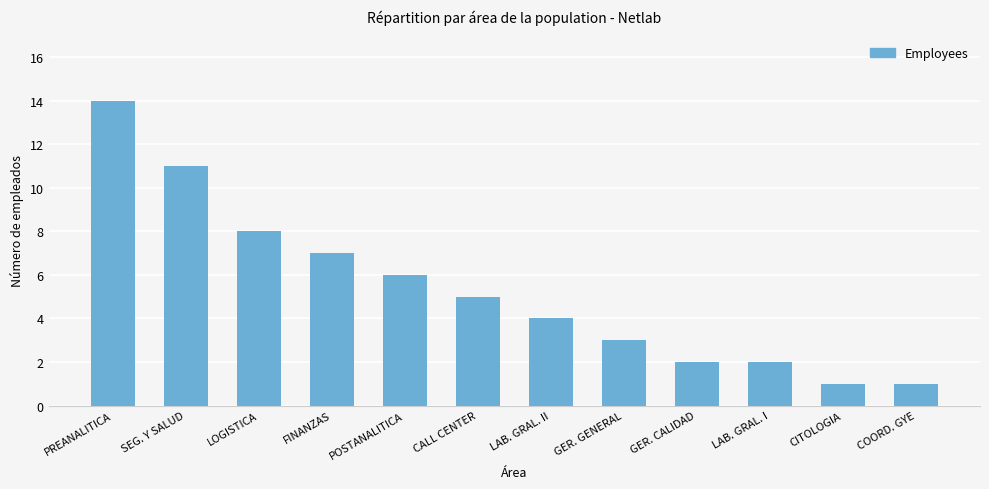

What is the value of the 4th bar from the left?

7